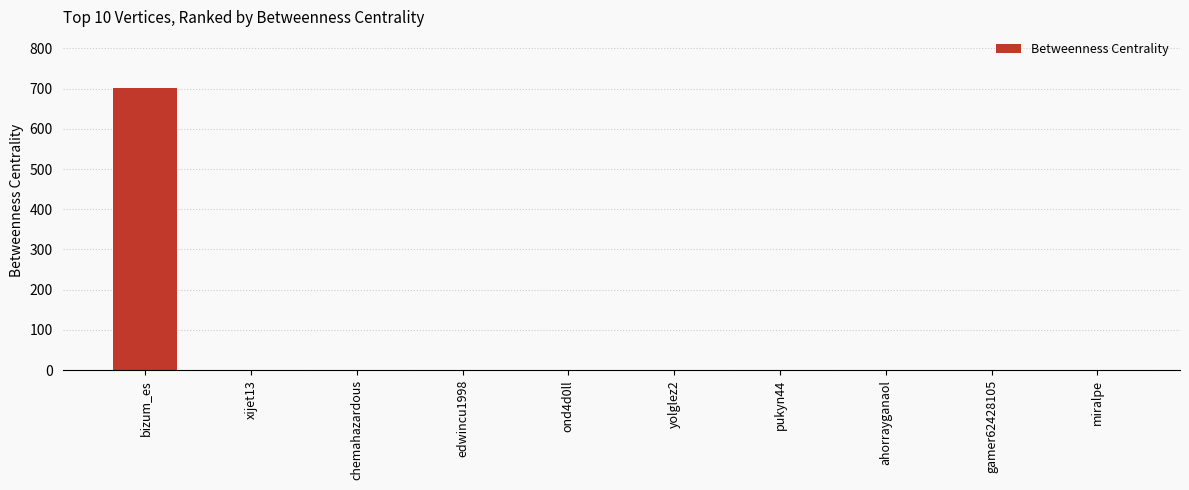

What is the sum of all values?

702